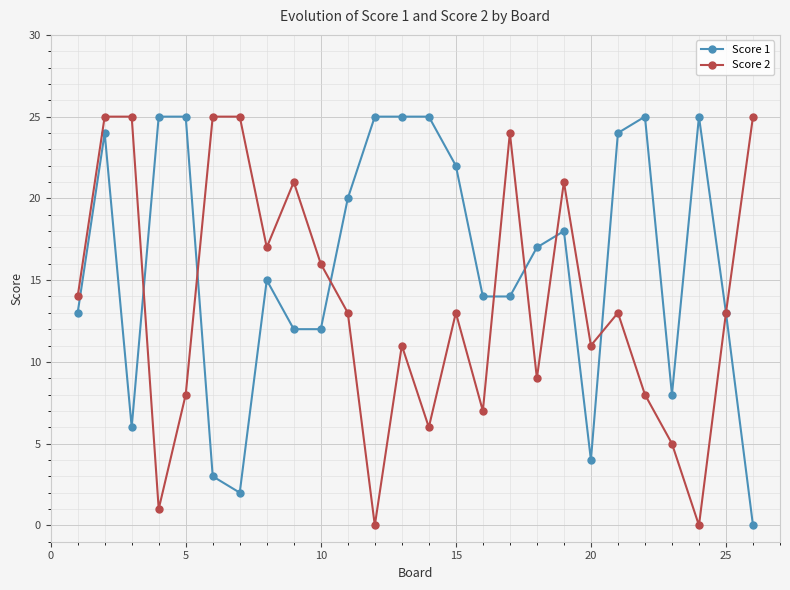

Reading left to right, transcribe all the data shown in this chart.

Score 1: 13	24	6	25	25	3	2	15	12	12	20	25	25	25	22	14	14	17	18	4	24	25	8	25	13	0
Score 2: 14	25	25	1	8	25	25	17	21	16	13	0	11	6	13	7	24	9	21	11	13	8	5	0	13	25